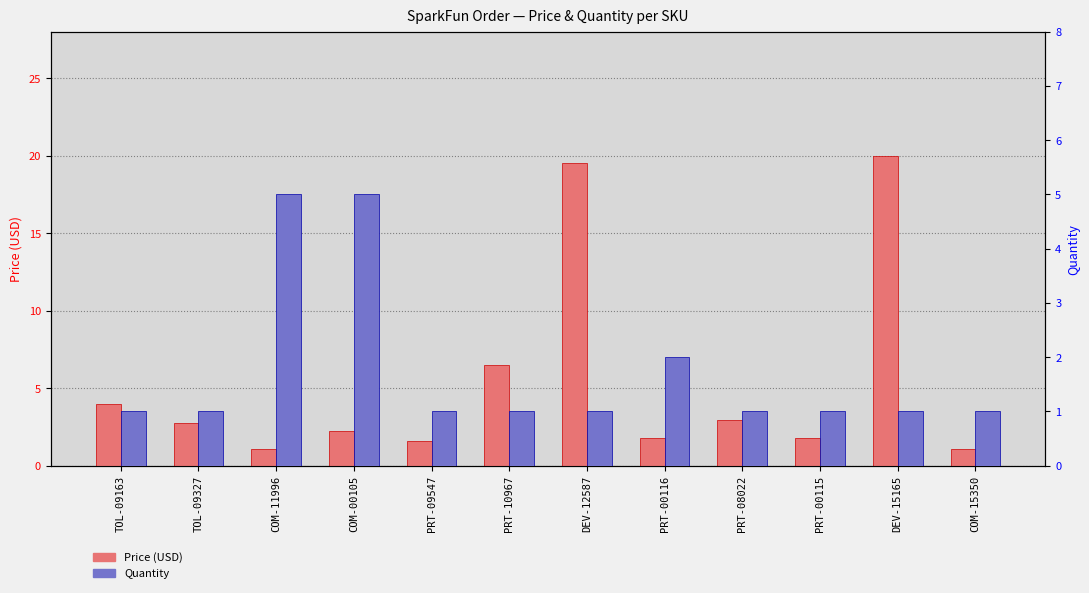

Does the chart contain any negative values?

No